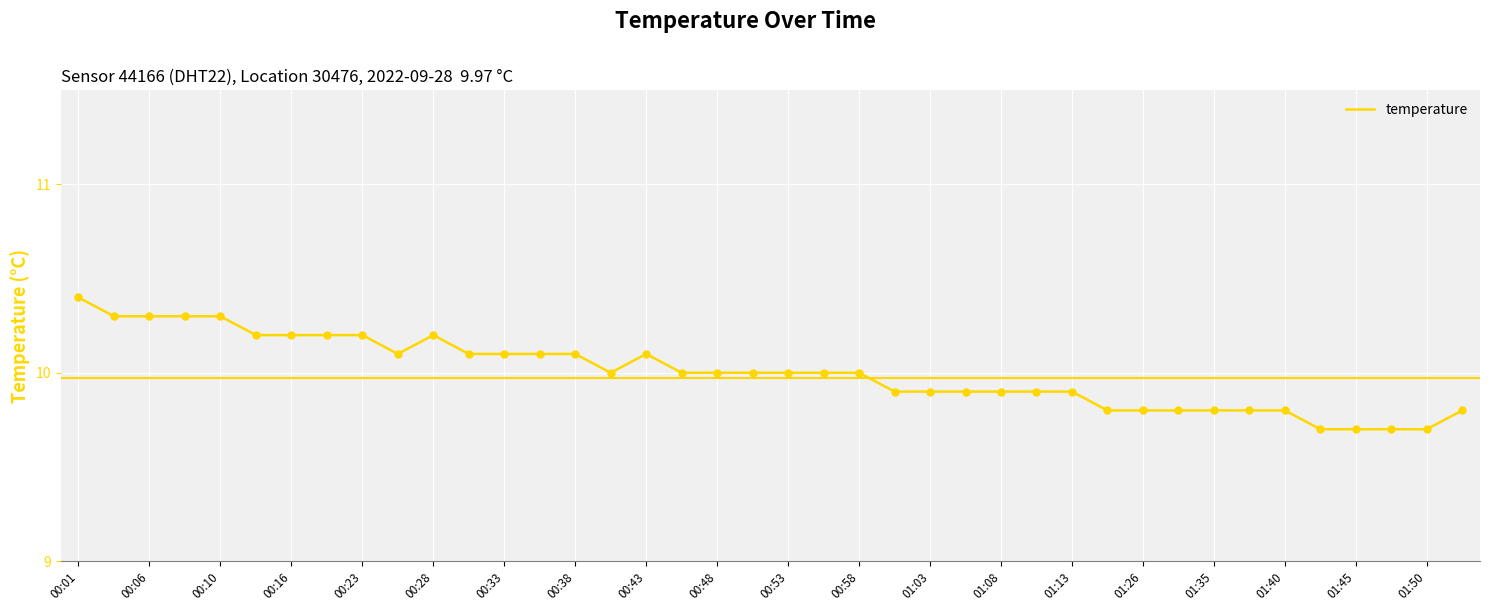

What is the difference between the maximum and minimum values?

0.7